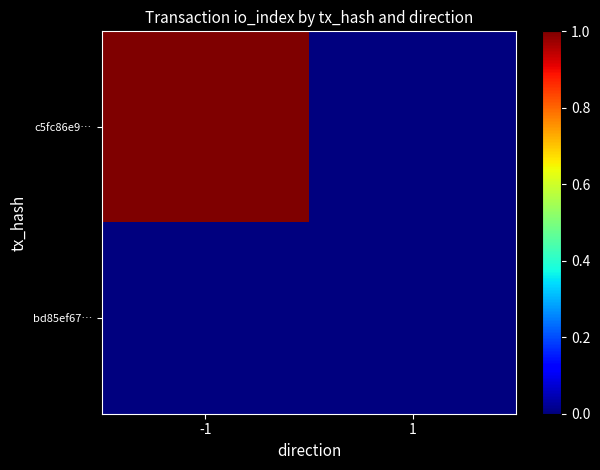

Reading right to left, transcribe all the data shown in this chart.

c5fc86e9…: 1=0	-1=1
bd85ef67…: 1=0	-1=0